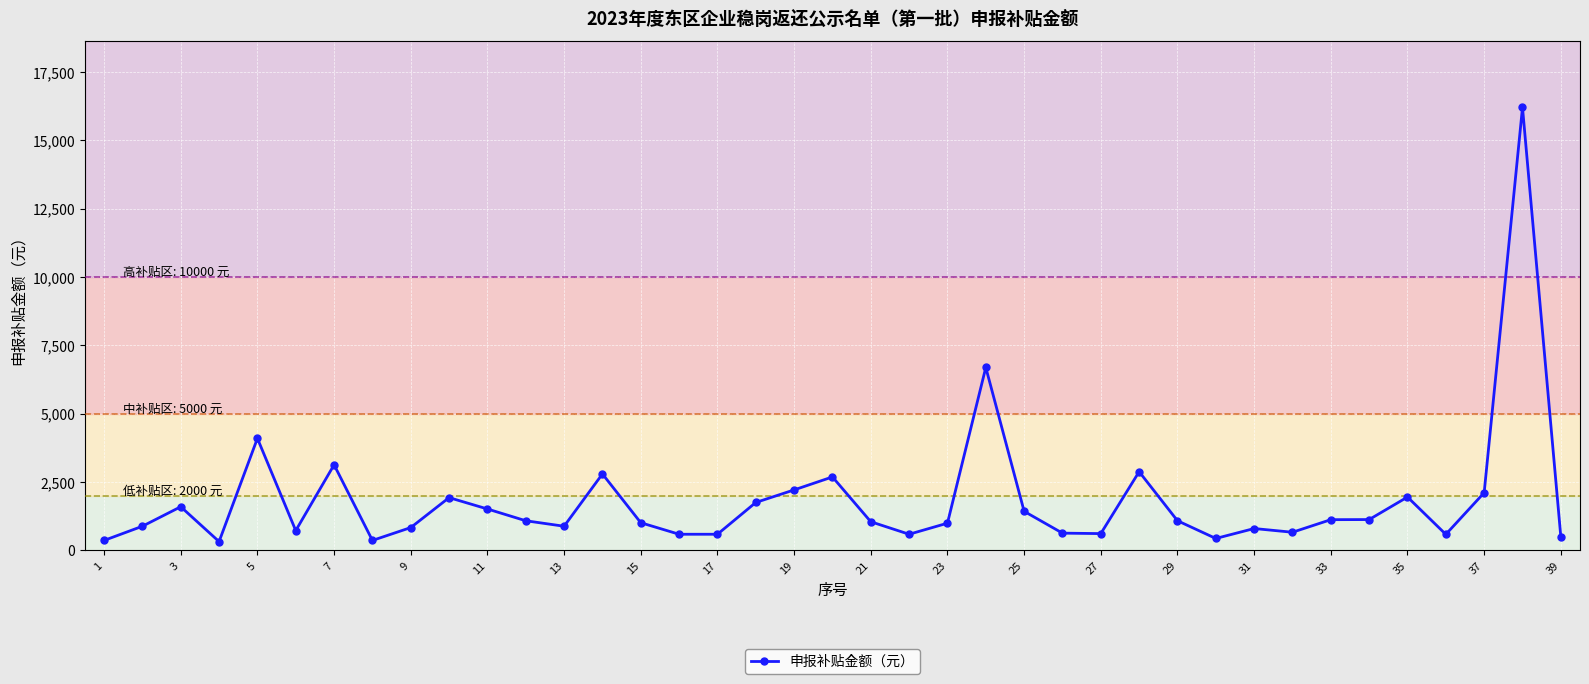

What is the value of the 10th point from the left?

1926.0